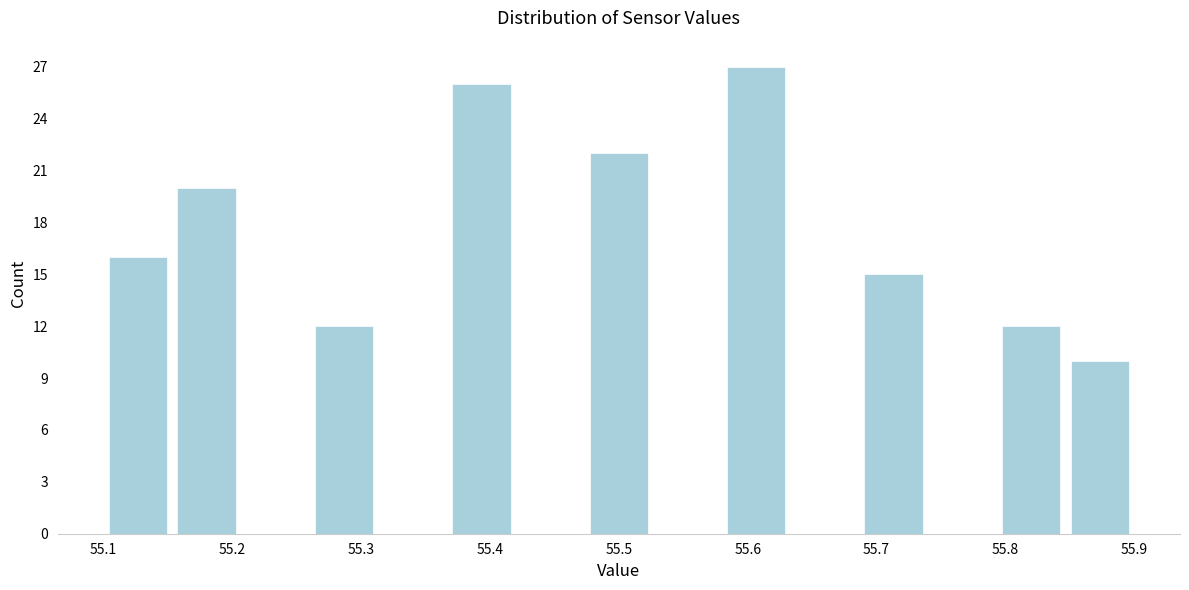

Over which range of the x-axis is the bar tallest?

55.58 to 55.63